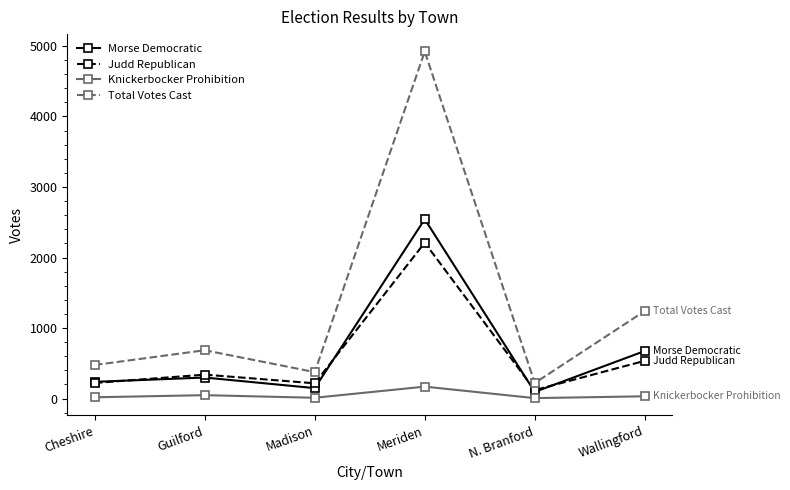

True or false: Judd Republican and Total Votes Cast intersect in this chart.

False